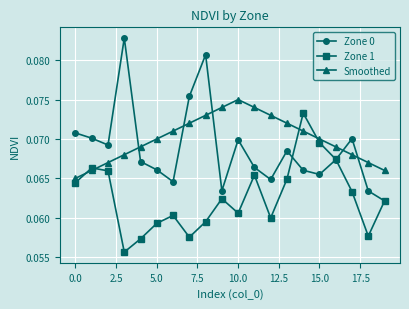

Which series has the largest range (max minus min)?

Zone 0